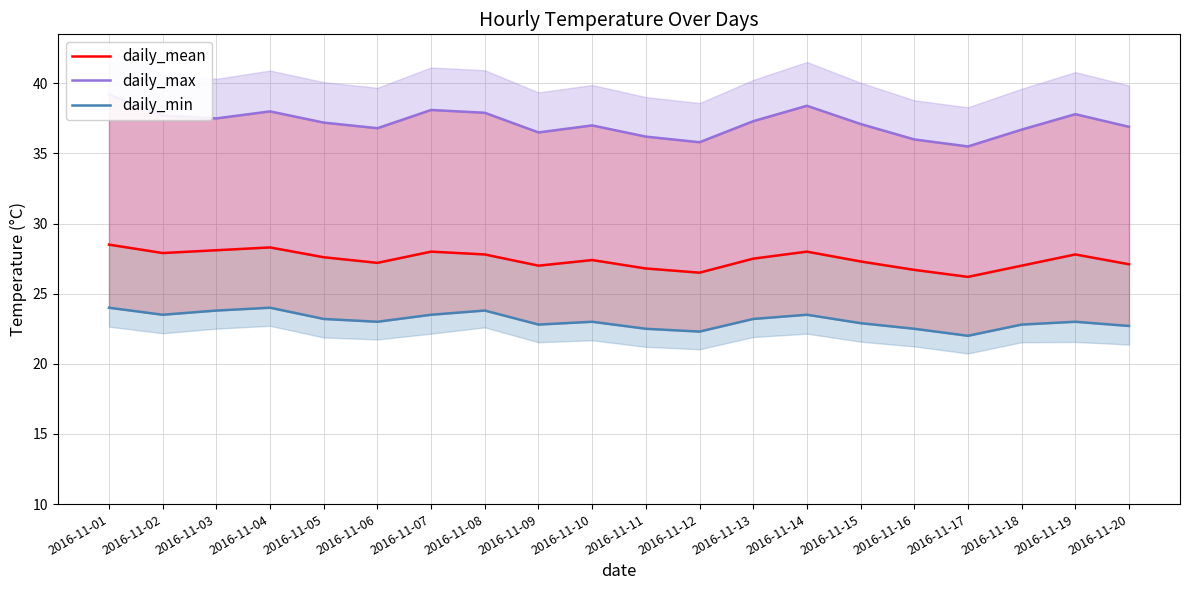

At how many categories does at least one series exceed 31?

20